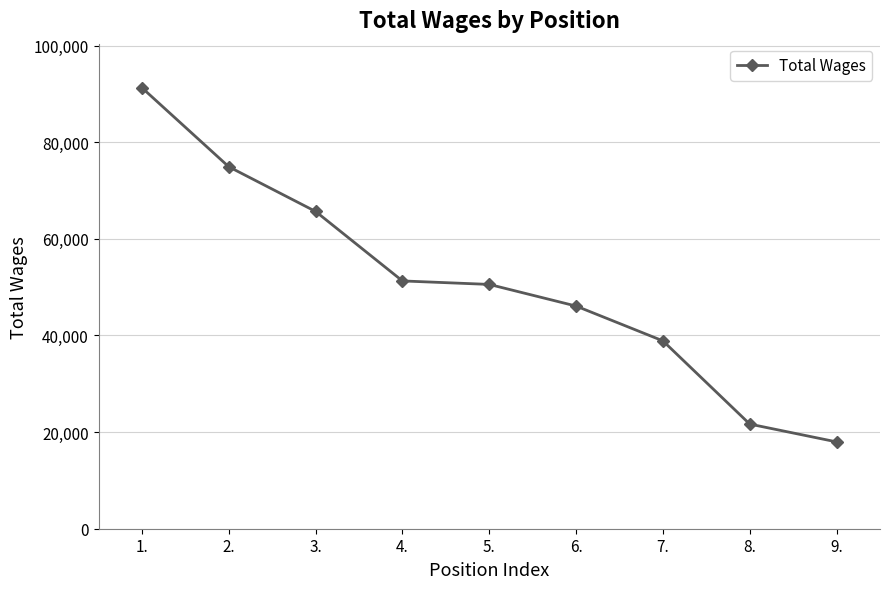

What is the average value?

50917